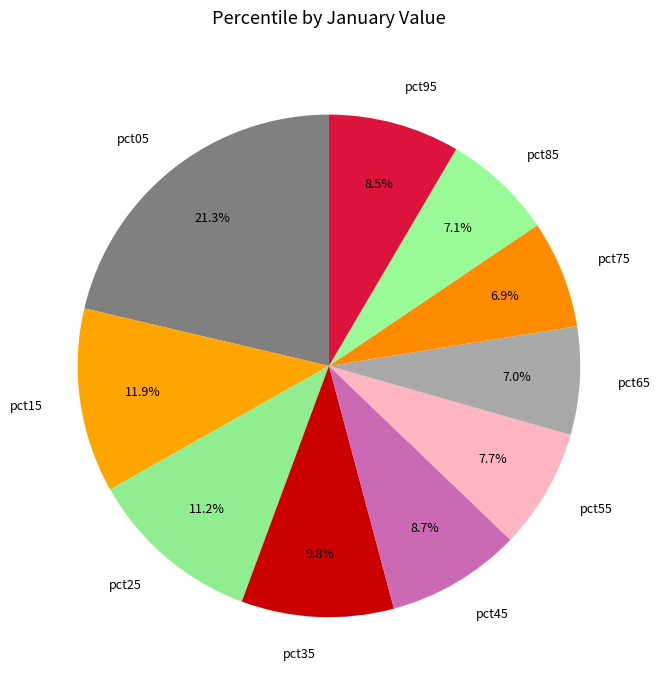

To the nearest percent, what is the difference between the largest and smallest slice percentages?

14%